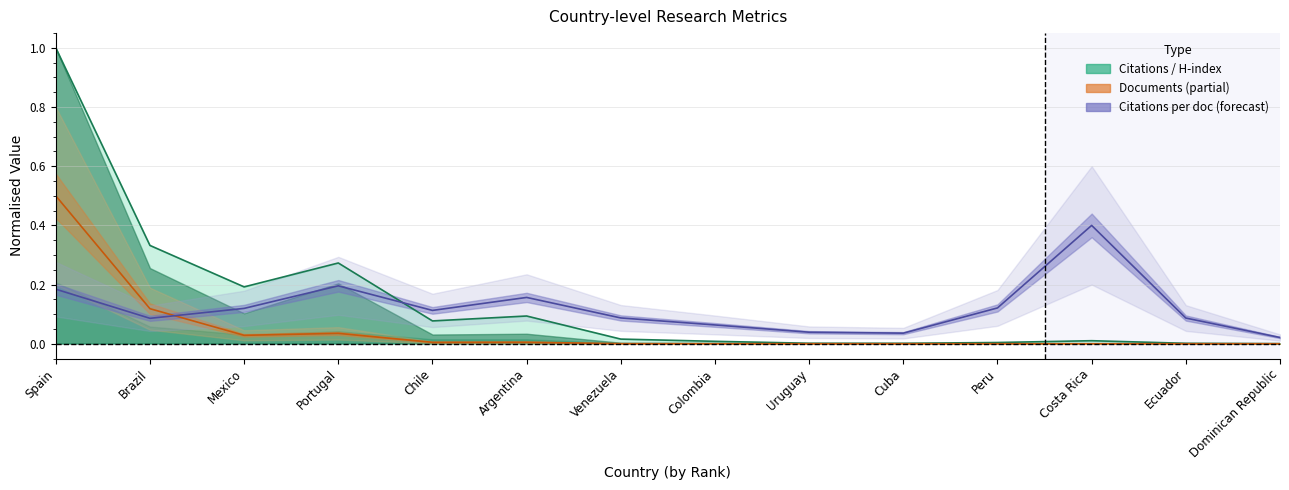

After their last crossing, which series has the higher values: Cit/doc (line) or Documents (line)?

Cit/doc (line)